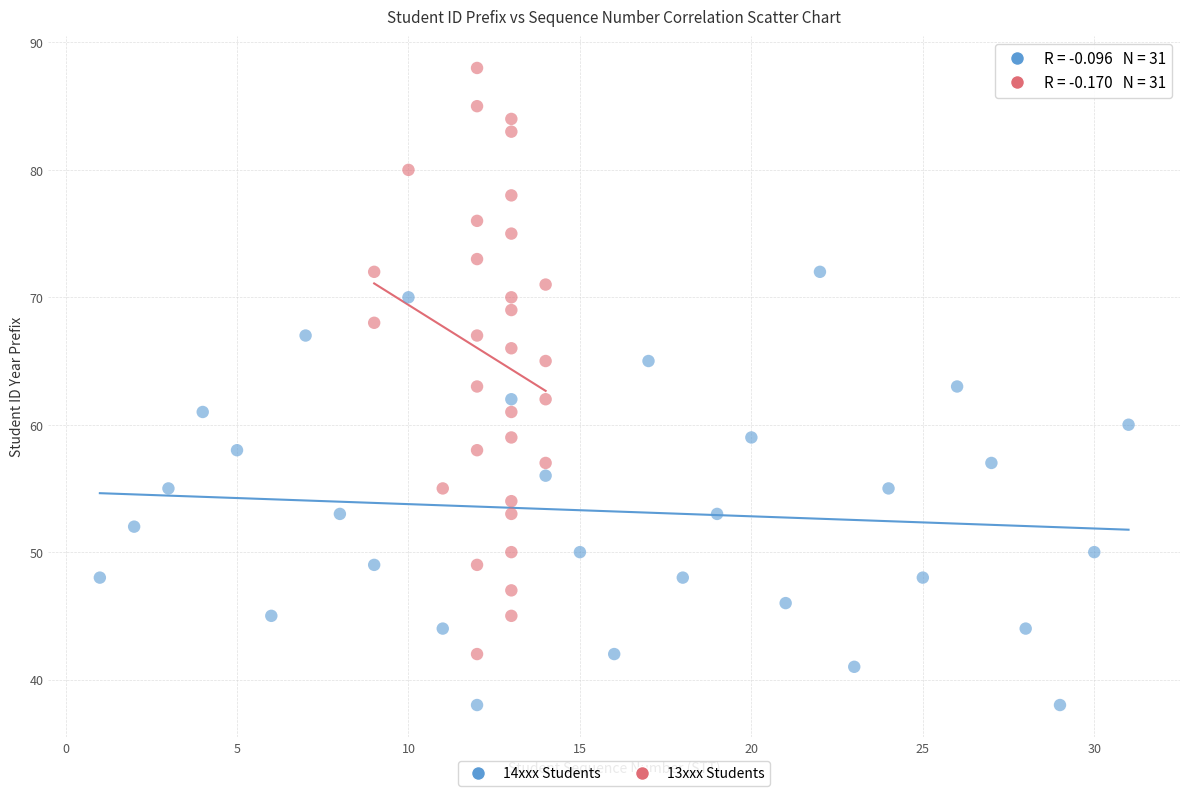

What are all the series names shown in the legend?

14xxx Students, 13xxx Students